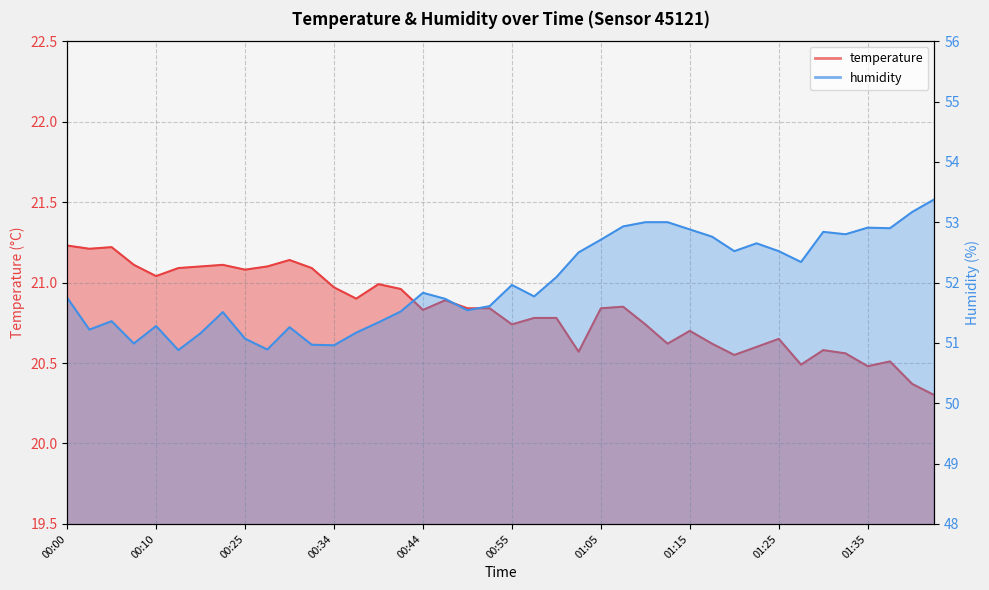

In temperature, how many points are lower than both neighbors (excluding endpoints)?

11